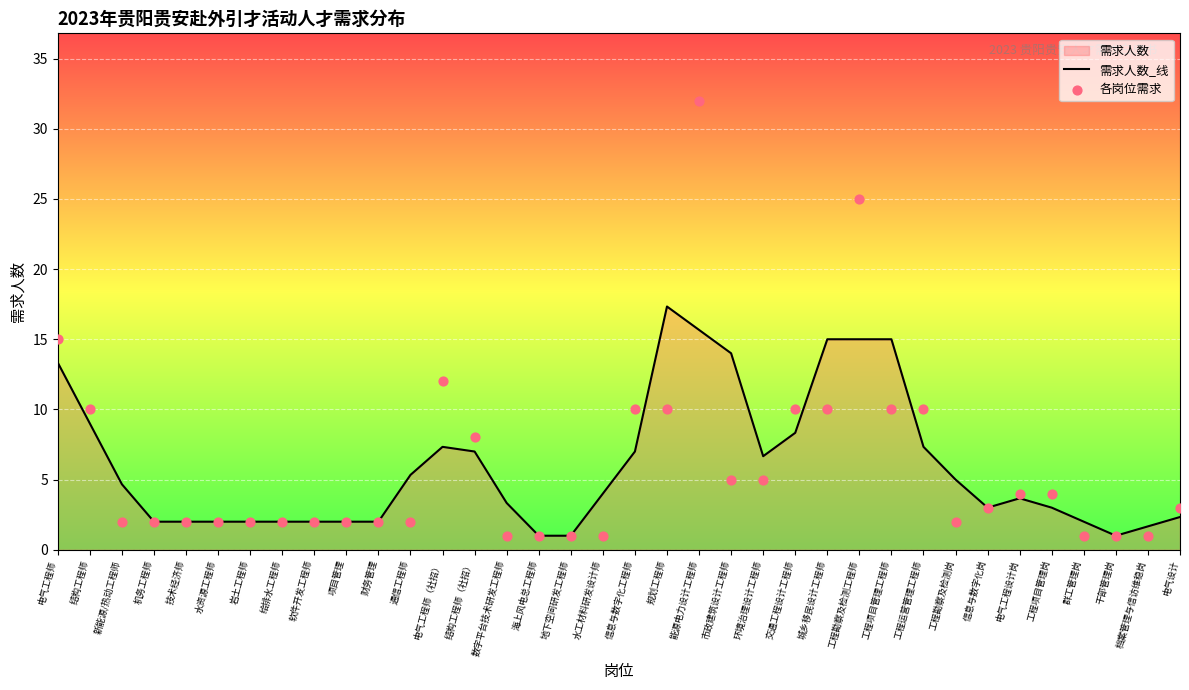

Which series contains the lowest Y value?

需求人数_线